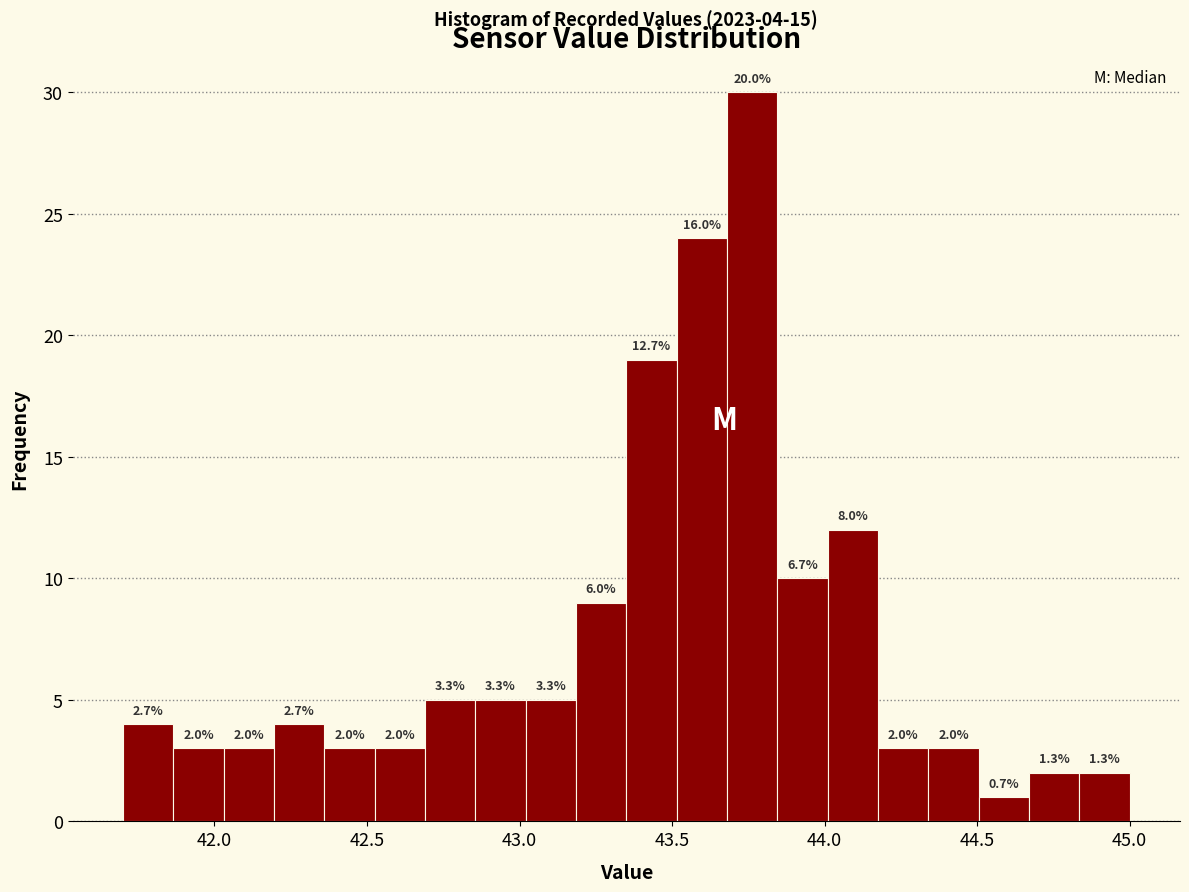

Around what value on the x-axis is the tallest bar? Give the approximate position of its centre, as read against the axis.

43.75